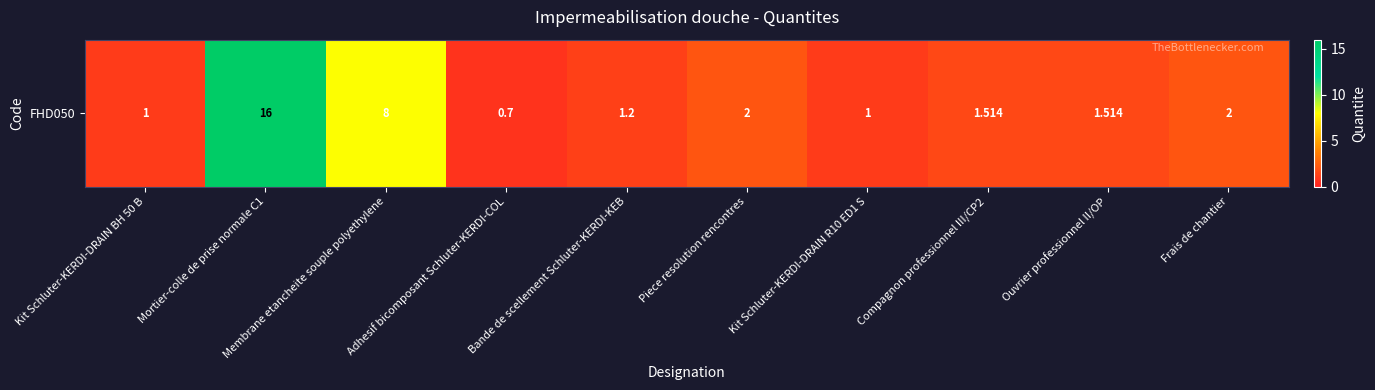

Rank the categories by value from highest to lowest.

Mortier-colle de prise normale C1, Membrane etancheite souple polyethylene, Piece resolution rencontres, Frais de chantier, Compagnon professionnel III/CP2, Ouvrier professionnel II/OP, Bande de scellement Schluter-KERDI-KEB, Kit Schluter-KERDI-DRAIN BH 50 B, Kit Schluter-KERDI-DRAIN R10 ED1 S, Adhesif bicomposant Schluter-KERDI-COL